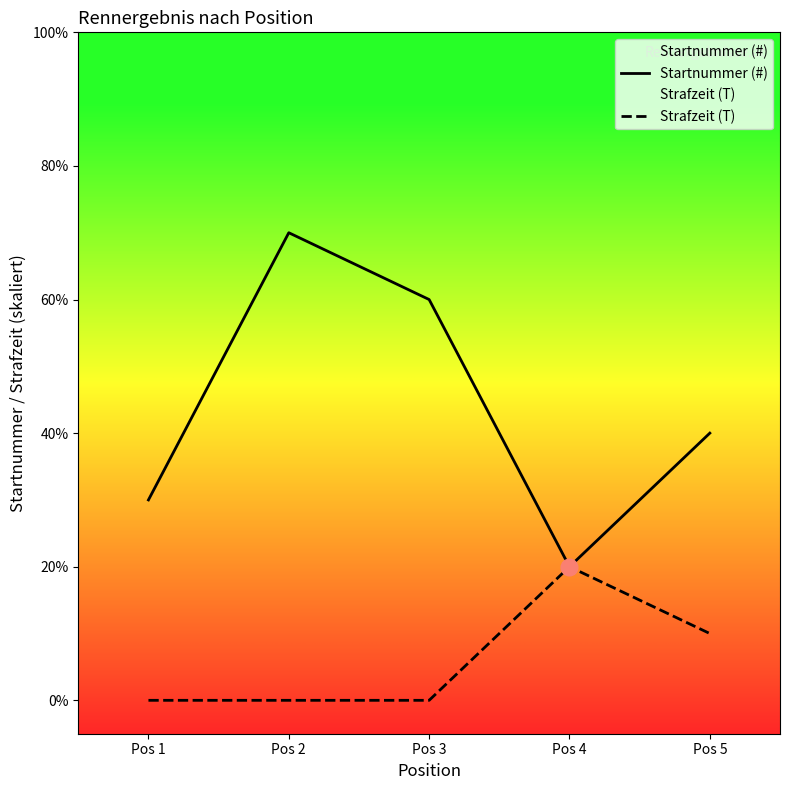

What is the difference between the Startnummer (#) values at Pos 5 and Pos 1?

10